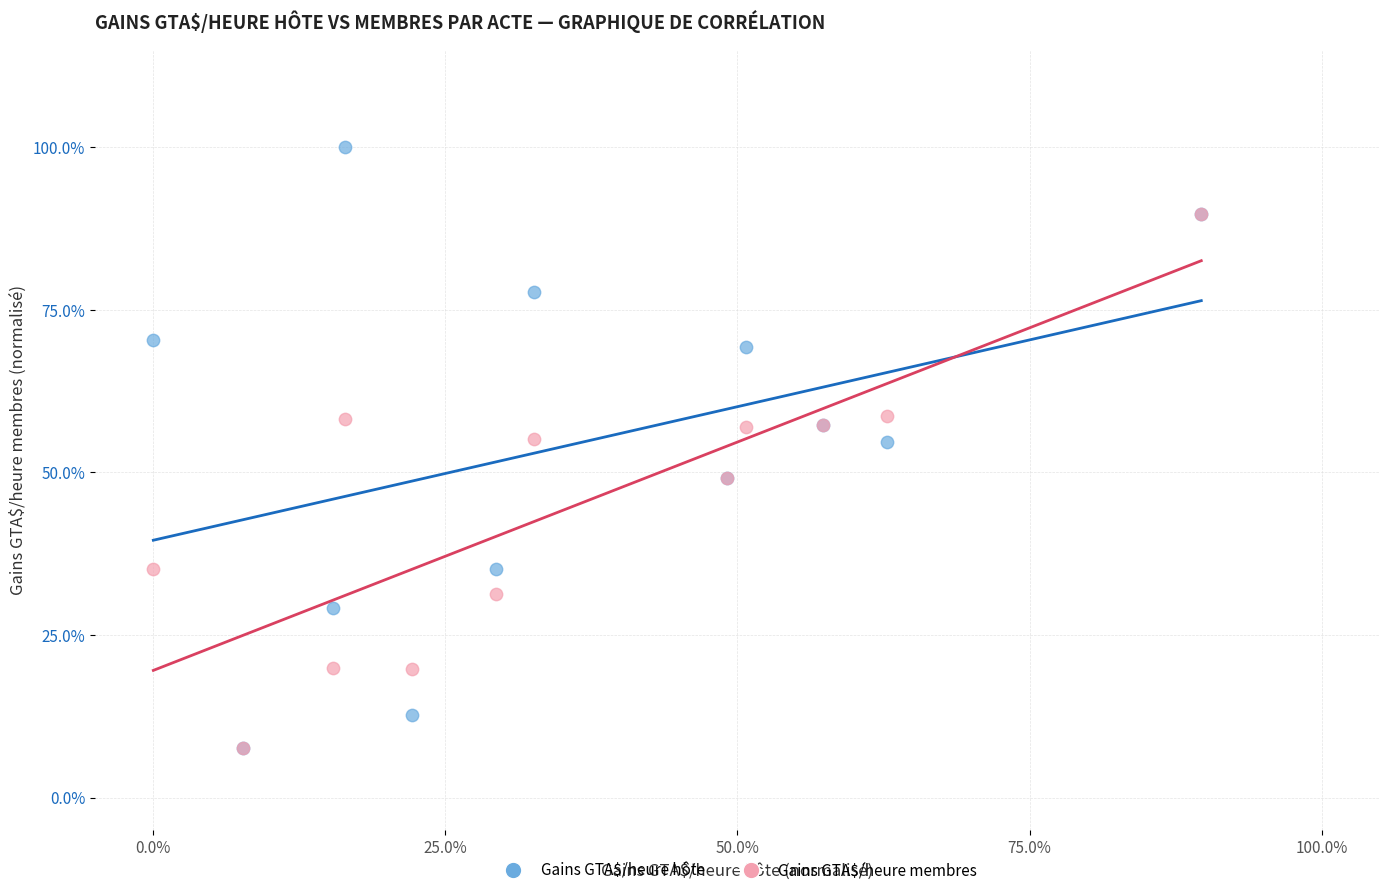

What are all the series names shown in the legend?

Gains GTA$/heure hôte, Gains GTA$/heure membres